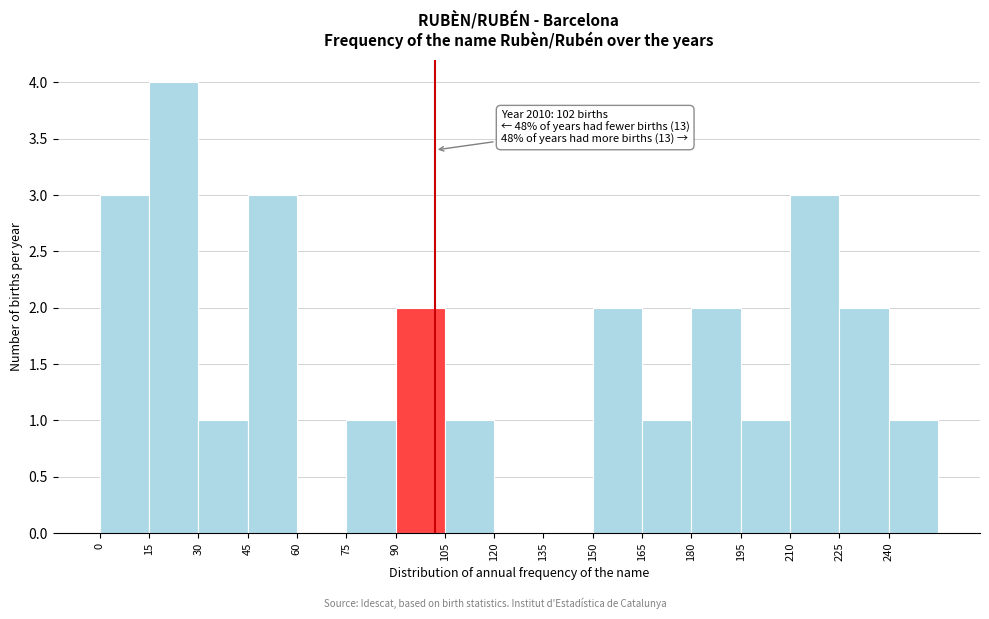

Which range on the x-axis has the tallest bar?

15 to 30